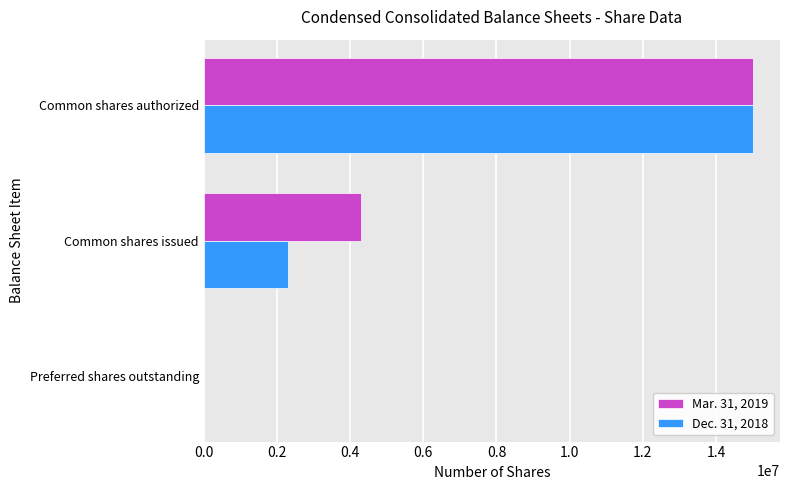

The Mar. 31, 2019 series shows 6854462 at Common shares issued. True or false?

False